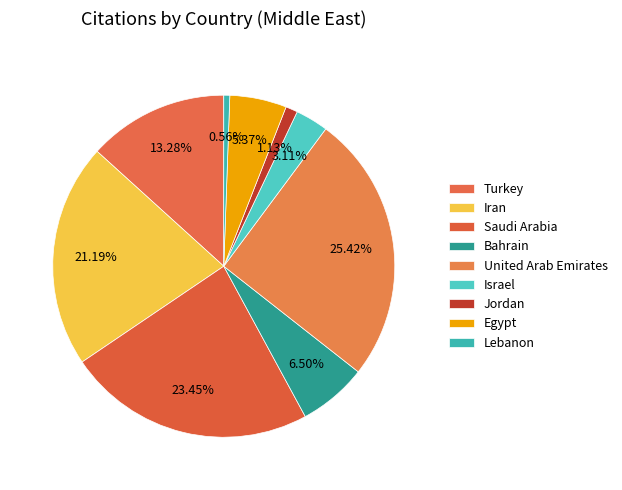

To the nearest percent, what is the difference between the largest and smallest slice percentages?

25%